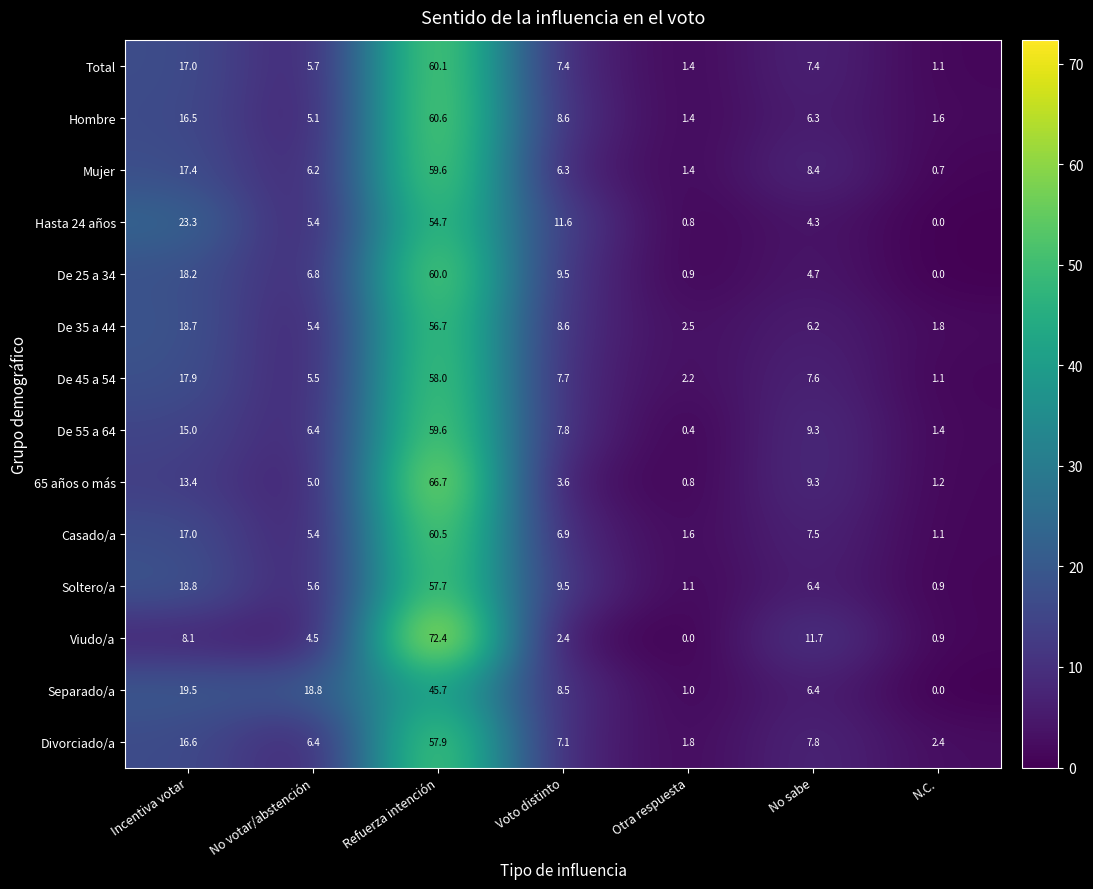

The value of De 35 a 44 at N.C. is 2.9. True or false?

False